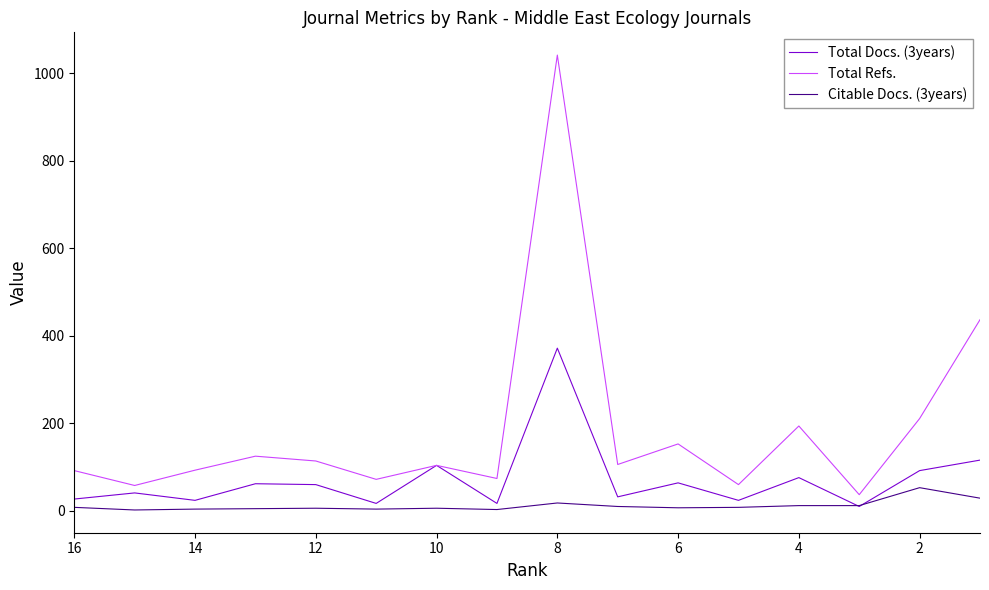

At which label does Citable Docs. (3years) first exceed 8?

8